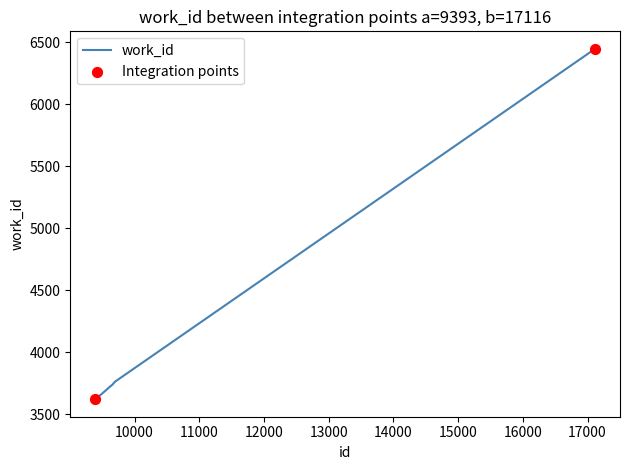

What is the maximum value shown in the chart?

6447